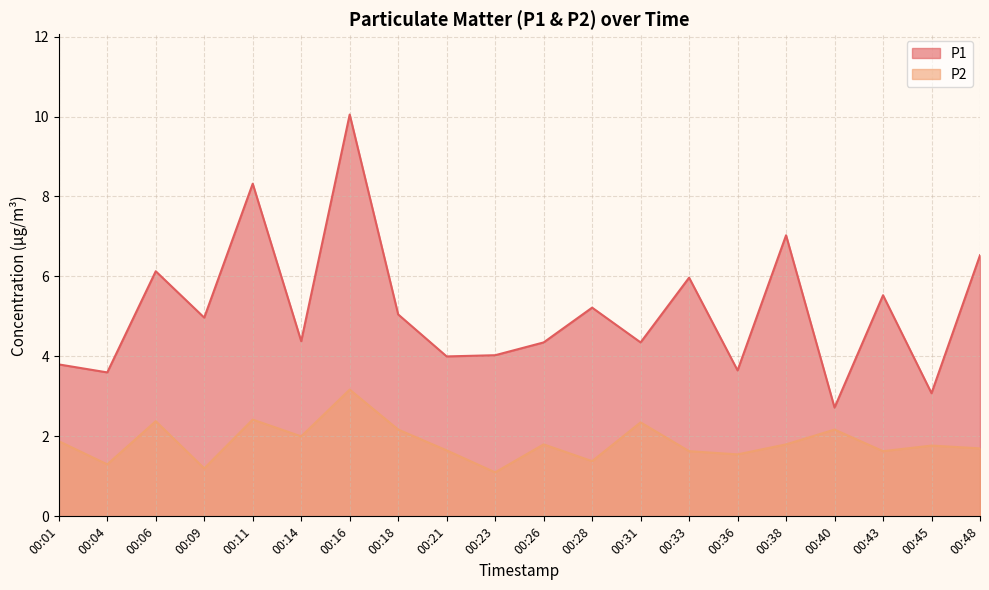

How many categories are shown in the chart?

20